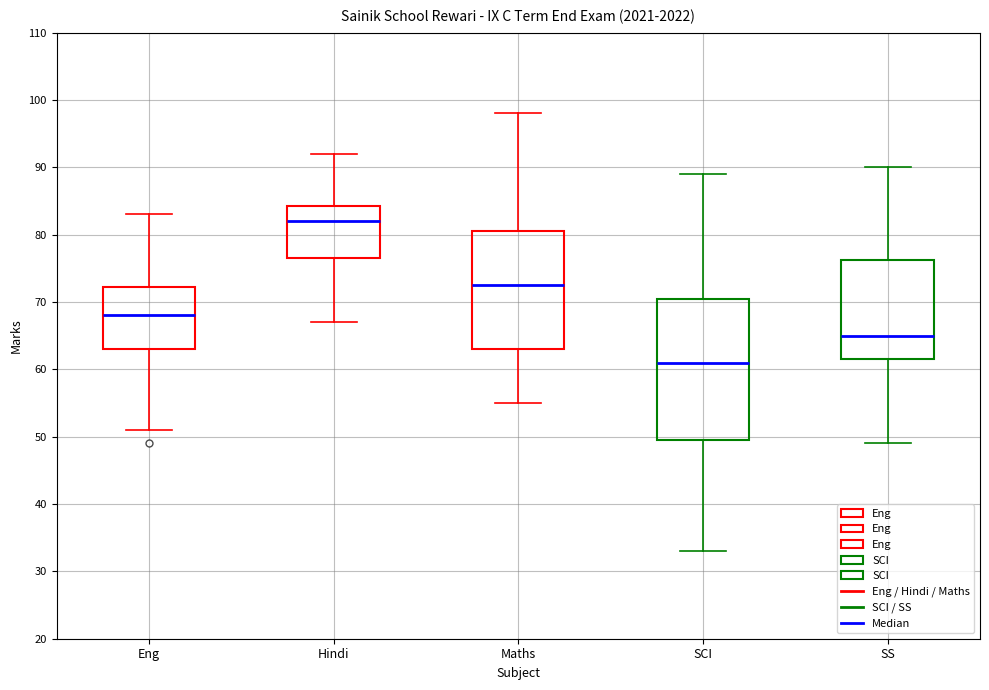

Which box has the lowest median line?

SCI